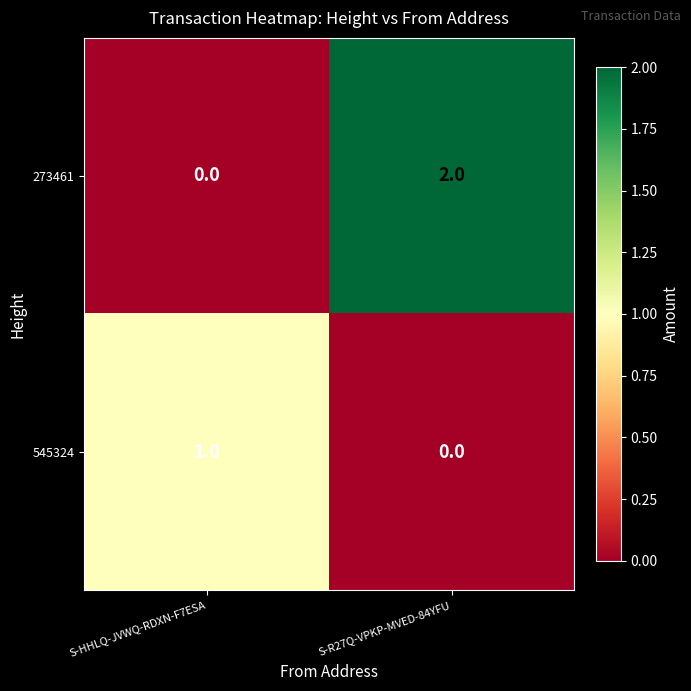

At which label does 273461 reach its peak?

S-R27Q-VPKP-MVED-84YFU